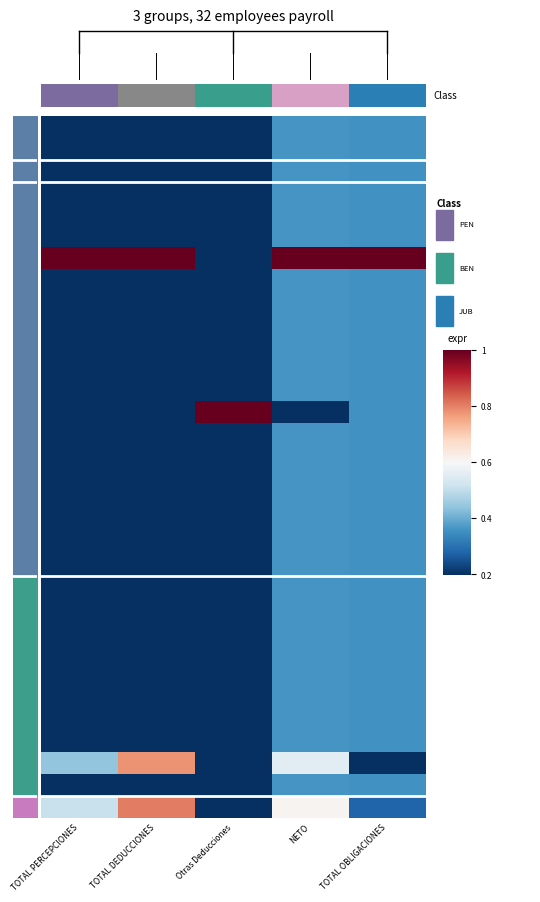

What is the difference between the highest and lowest values at TOTAL DEDUCCIONES?

1.0